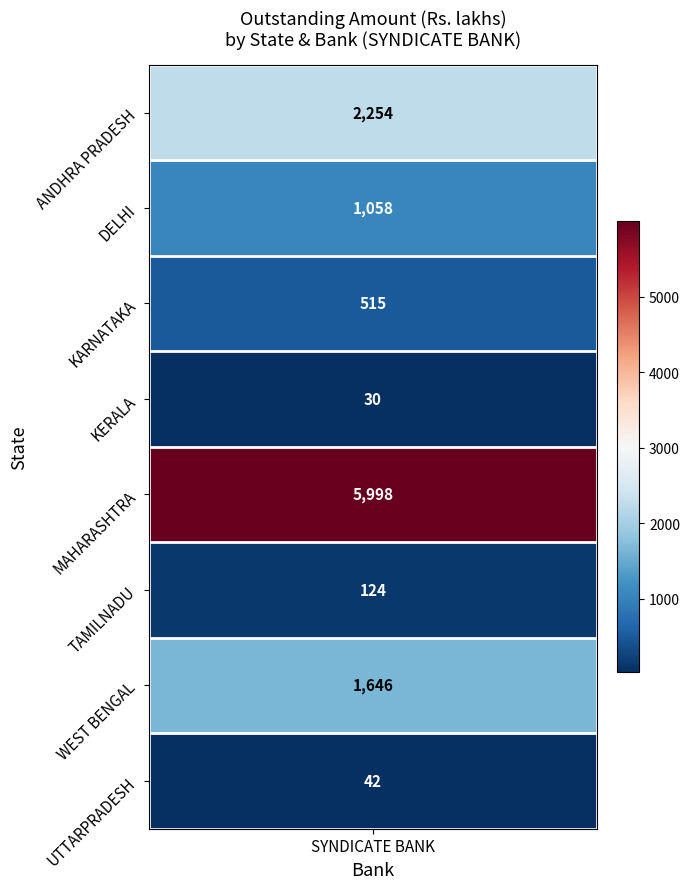

How many values in the TAMILNADU series exceed 0?

1